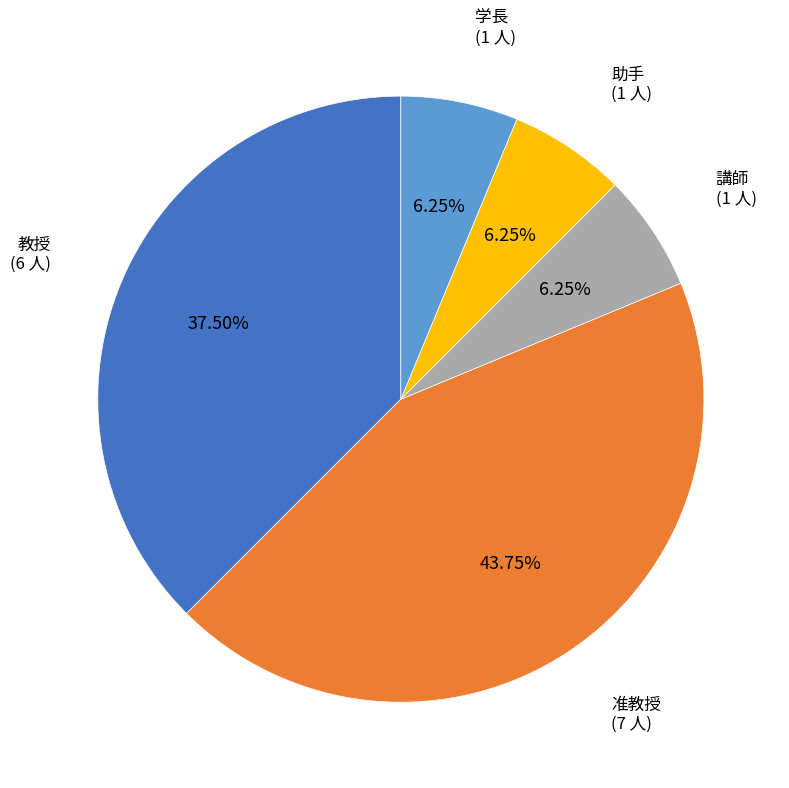

Approximately how many times larger is the value at 助手 compared to 教授?

0.2